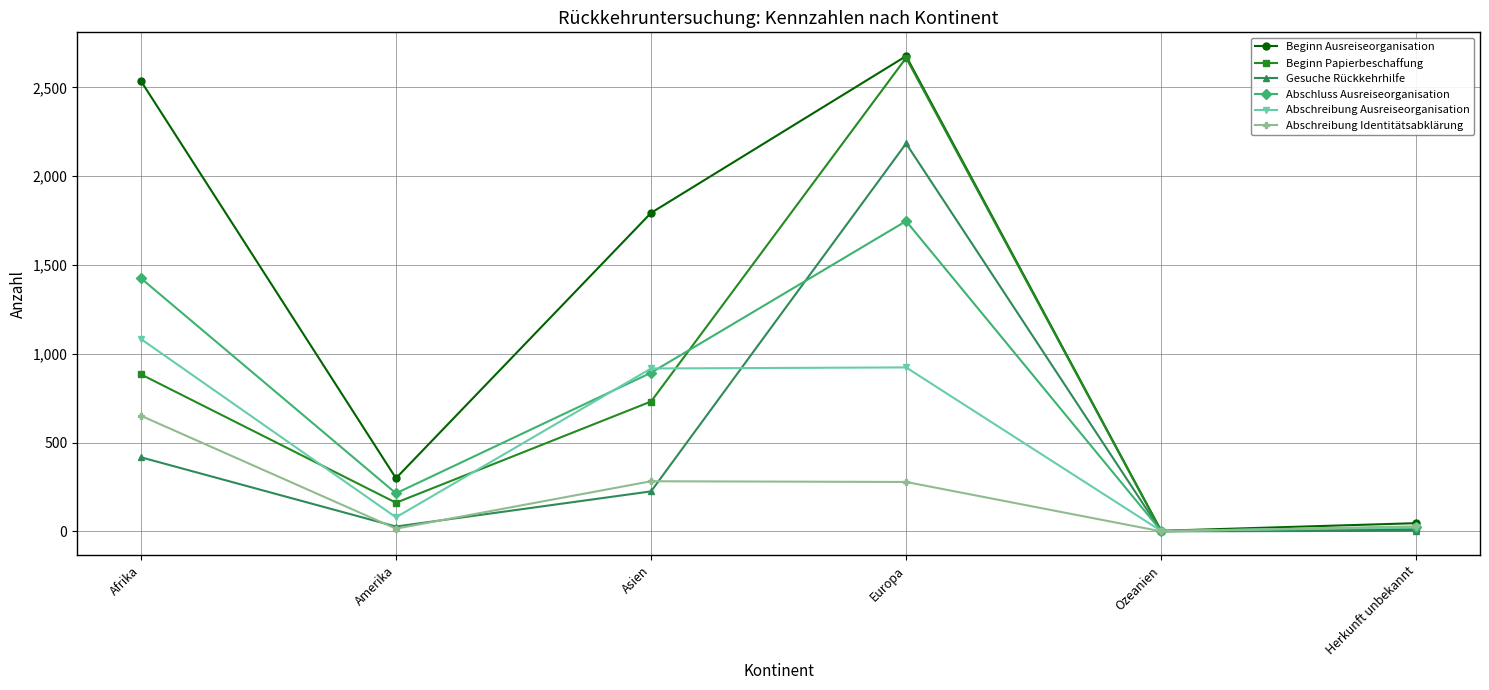

True or false: Abschreibung Ausreiseorganisation has a value of 364 at Europa.

False